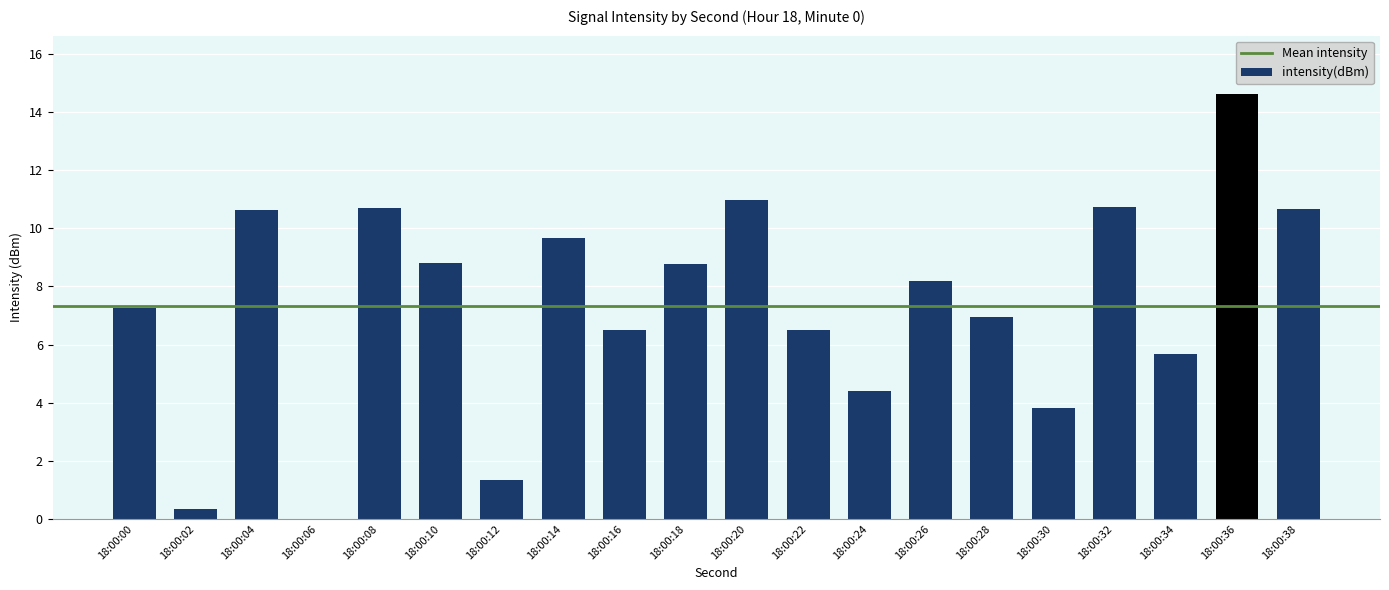

What is the sum of all values?

146.5